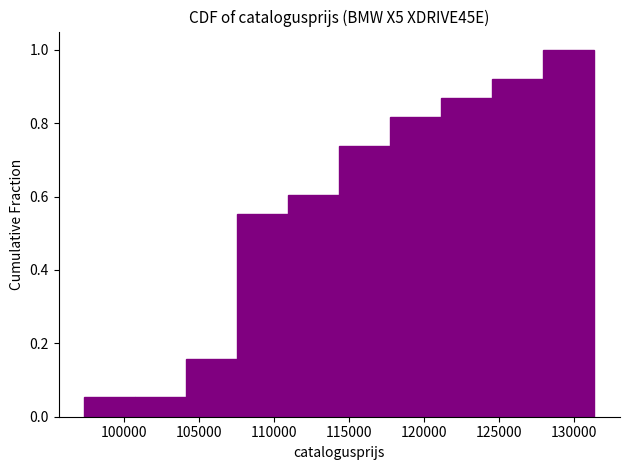

Reading left to right, list every bar in this chart as the range it spans on the x-axis followed by its height. Neither the bar edges nor the heights are printed on the chart, so give them approximately, as read against the axes.

97500 to 101000: 0.06
101000 to 104000: 0.06
104000 to 107500: 0.16
107500 to 111000: 0.56
111000 to 114500: 0.60
114500 to 118000: 0.74
118000 to 121000: 0.82
121000 to 124500: 0.86
124500 to 128000: 0.92
128000 to 131500: 1.00